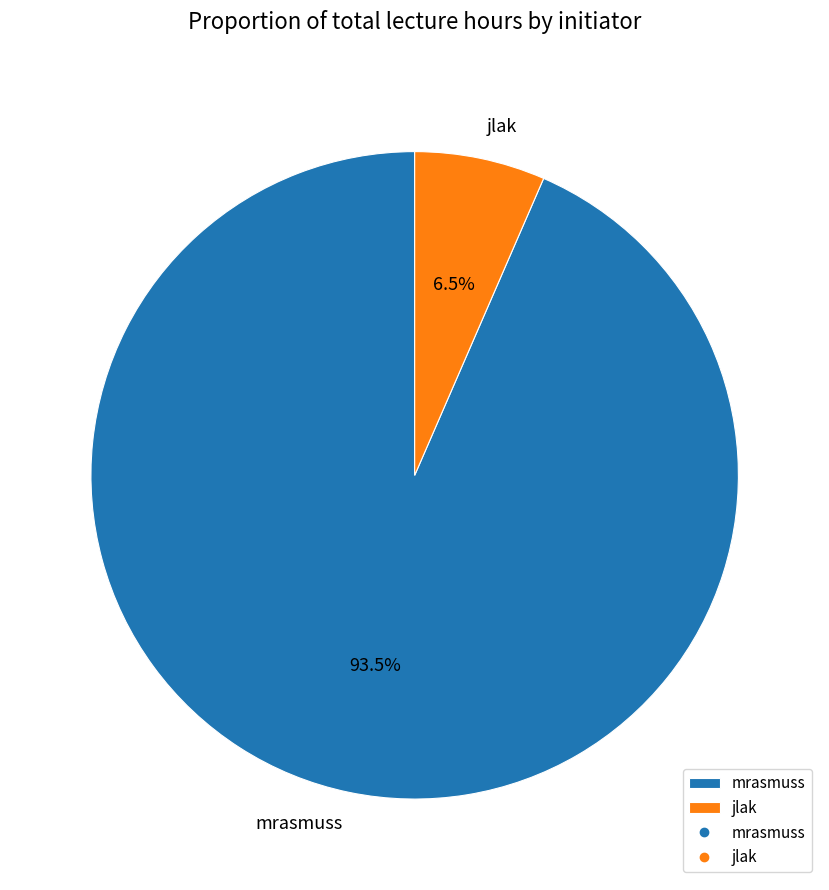

To the nearest percent, what is the difference between the largest and smallest slice percentages?

87%